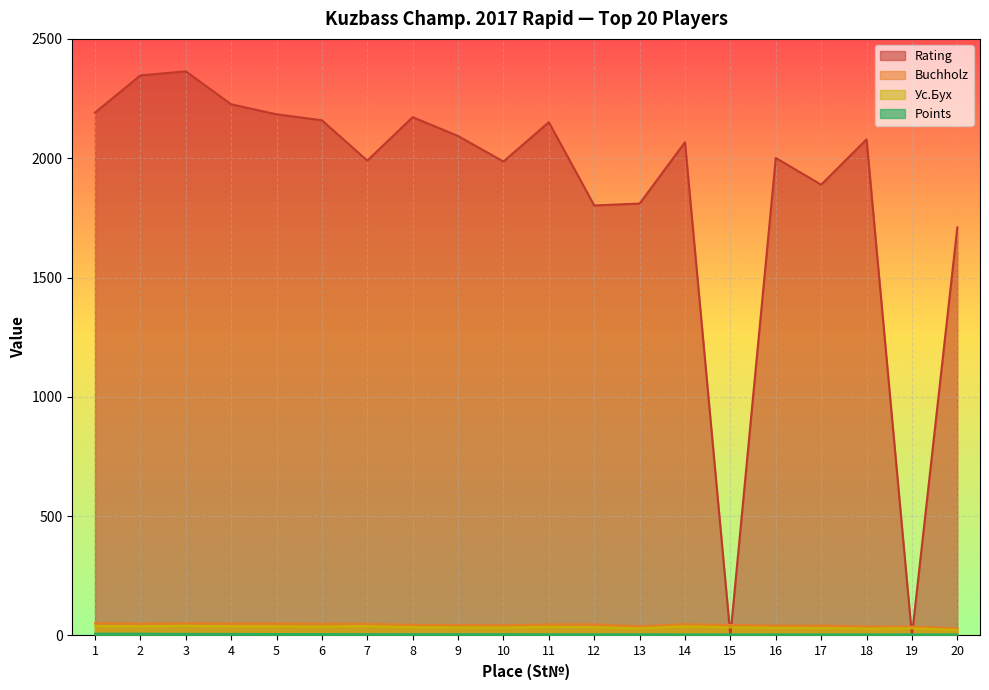

Where does the Rating series first go above 2079?

1